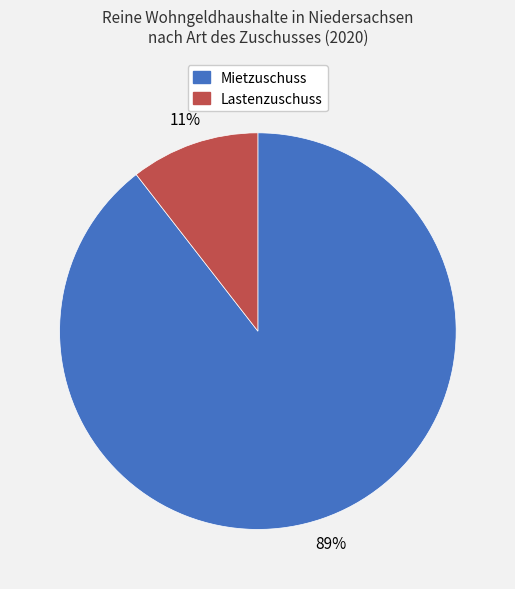

How many slices are in this pie chart?

2